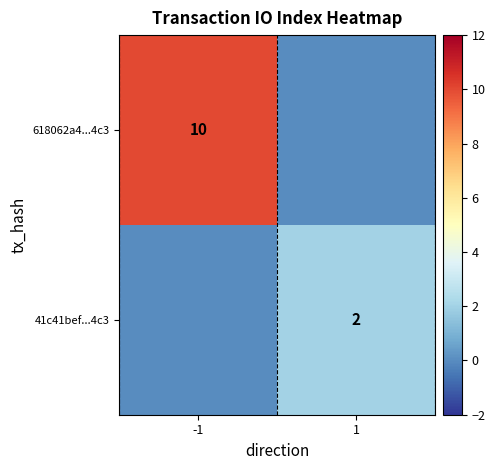

Is the value of 618062a4...4c3 at -1 greater than the value of 41c41bef...4c3 at 1?

Yes